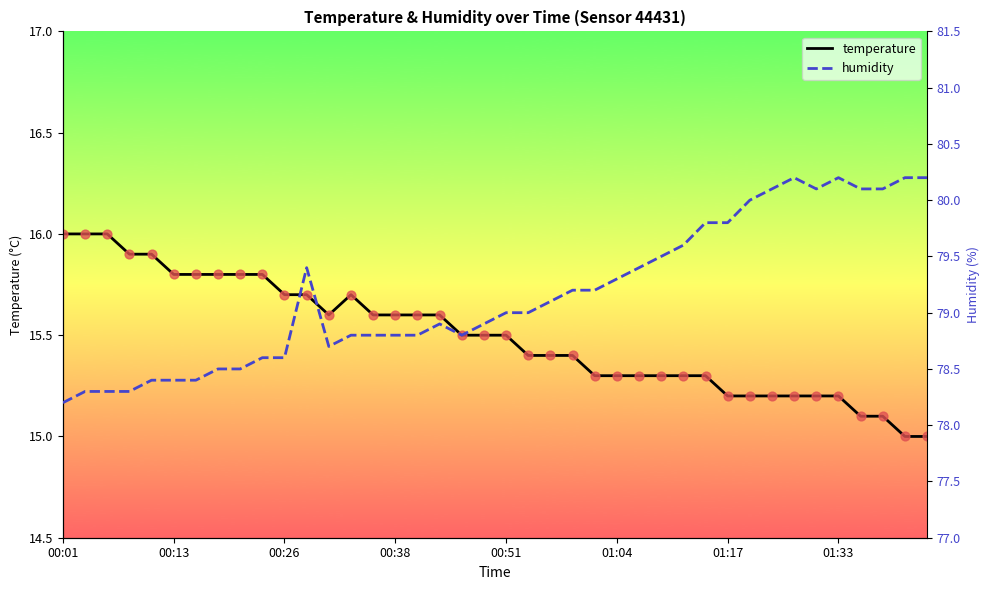

At how many categories does at least one series exceed 22?

40